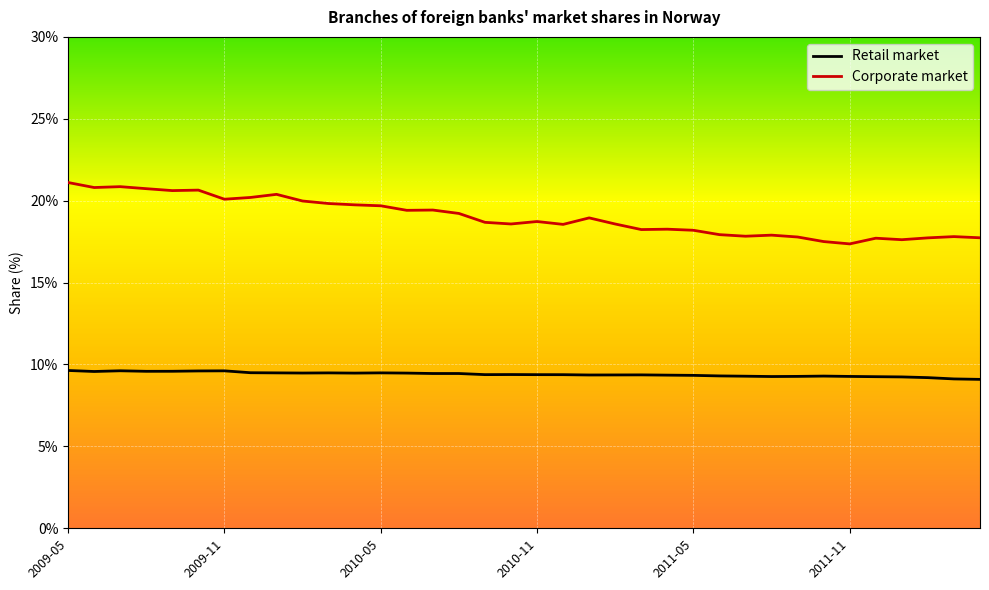

What is the minimum value shown in the chart?

9.1